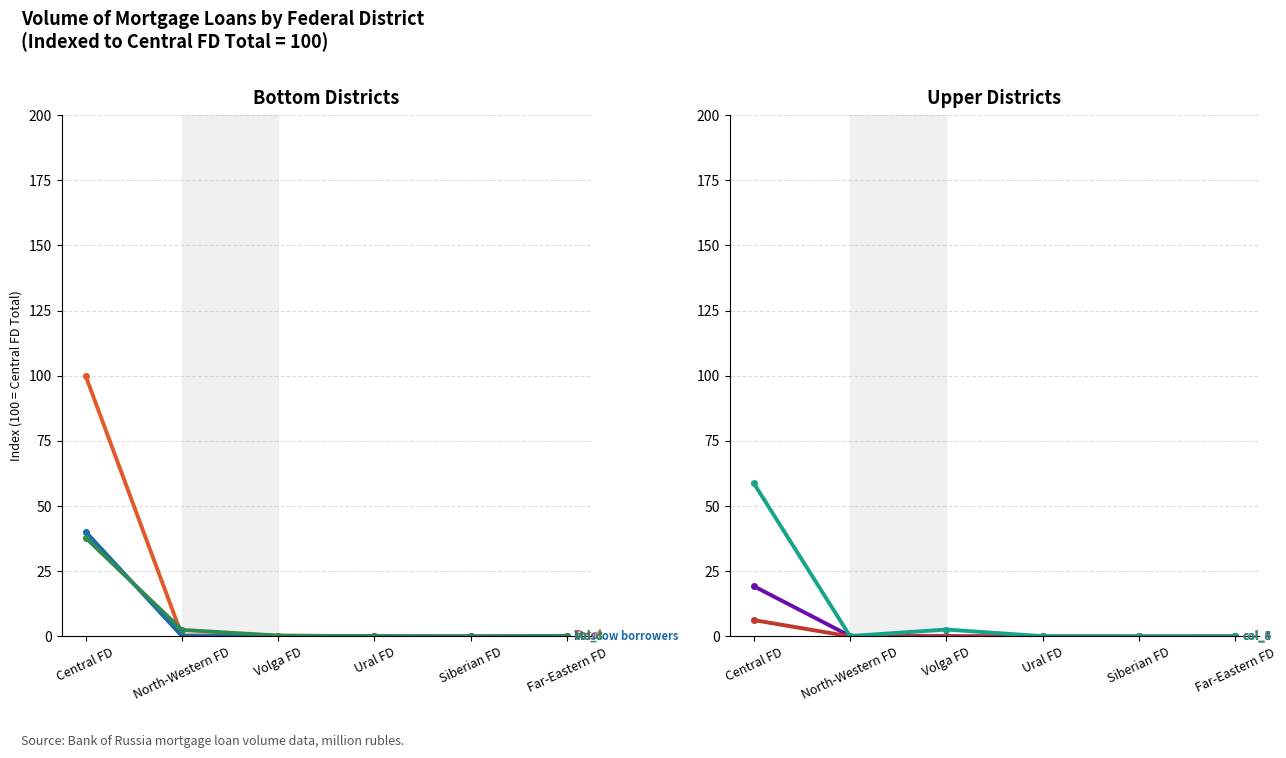

Reading right to left, transcribe all the data shown in this chart.

Total: 0.3	0.0	0.1	0.3	0.4	100.0
Moscow borrowers: 0.2	0.0	0.1	0.1	0.2	40.2
col_3: 0.1	0.0	0.1	0.4	2.5	37.9
col_4: 0.0	0.0	0.0	0.1	0.2	19.3
col_5: 0.0	0.0	0.0	0.0	0.0	6.3
col_6: 0.0	0.0	0.1	2.7	0.2	58.9